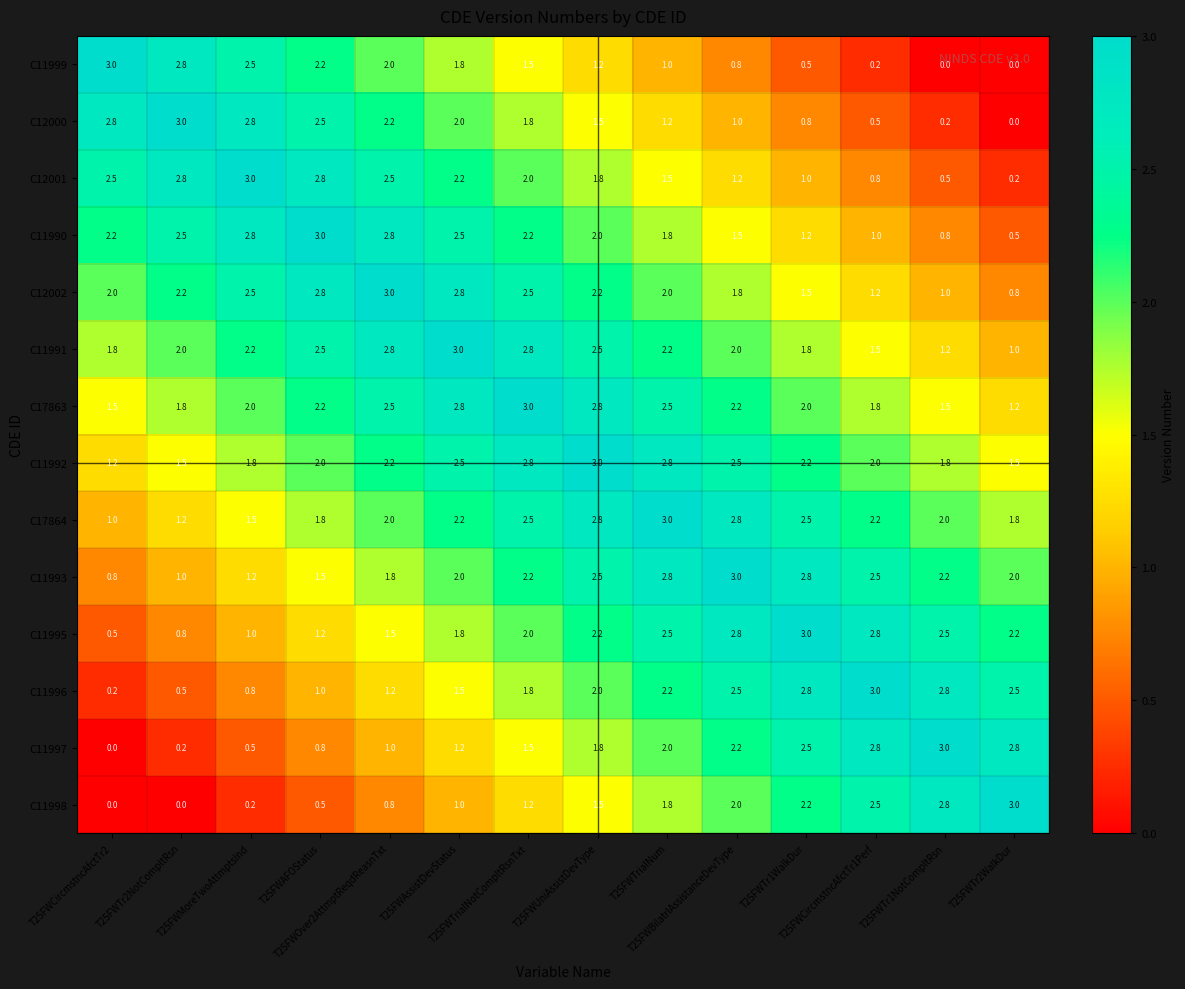

What is the difference between the maximum and minimum values in the C12001 series?

2.8